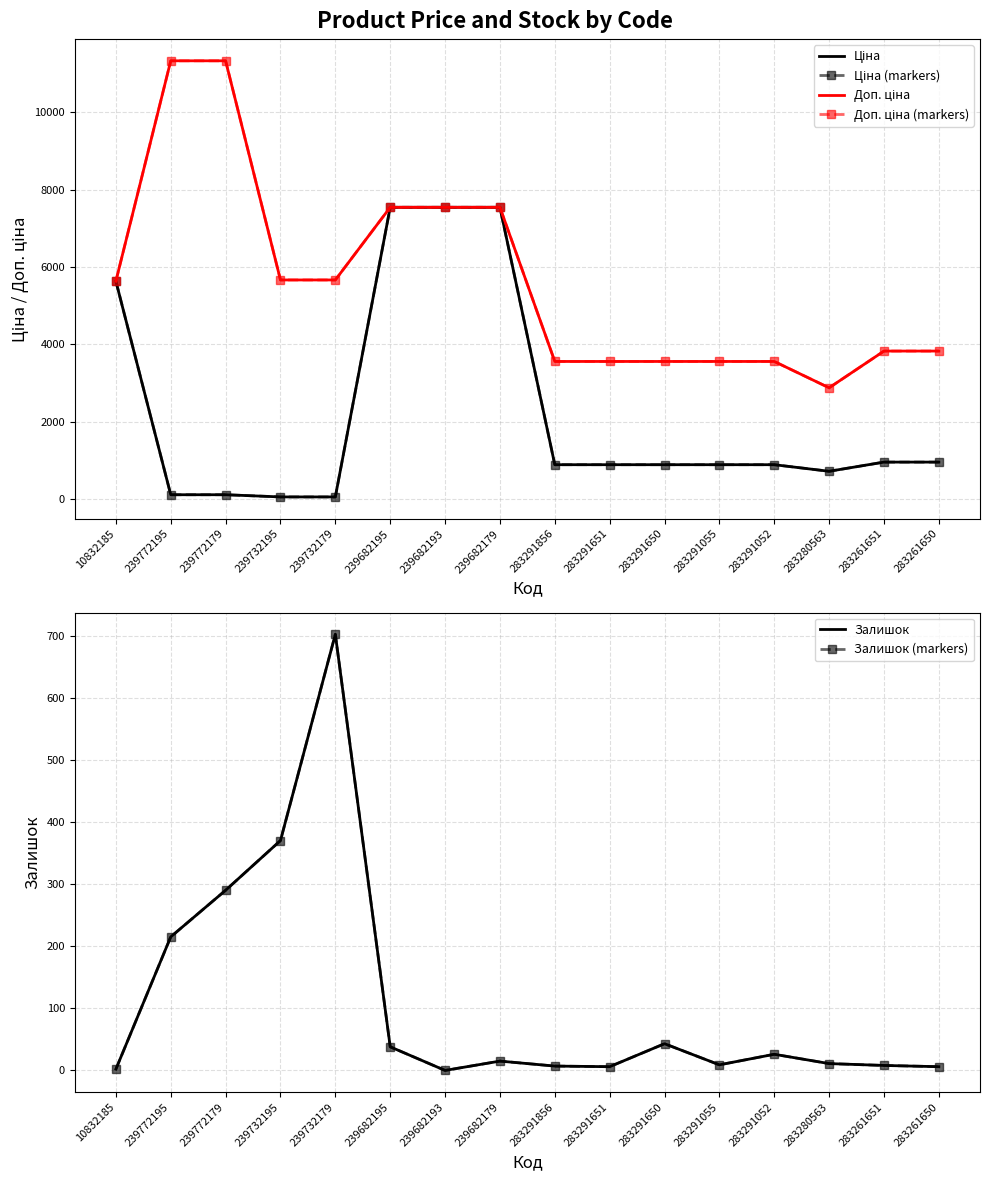

True or false: Ціна and Ціна (markers) cross at least once.

False